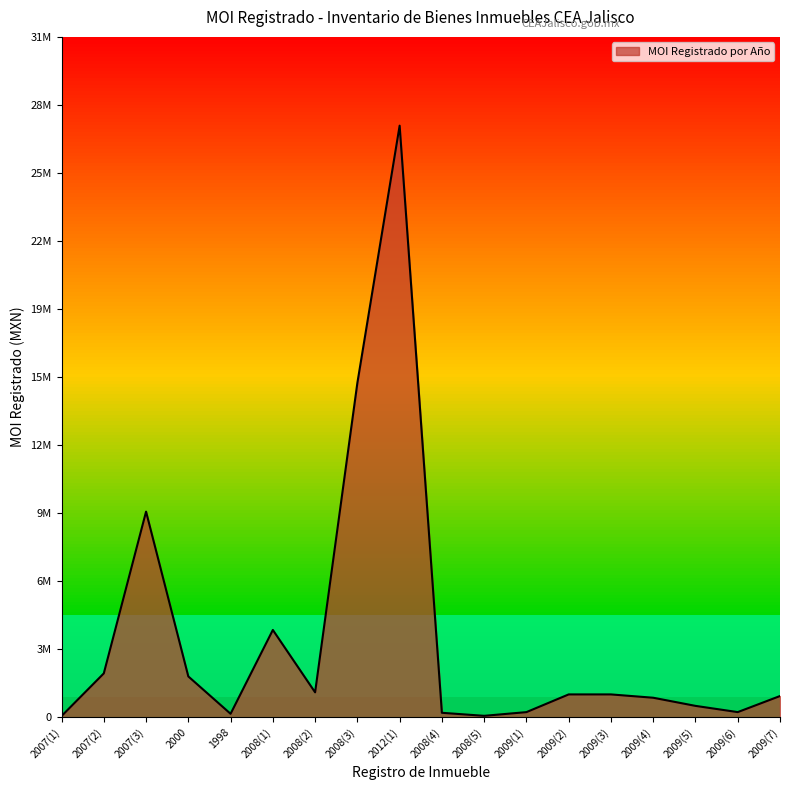

Is this an area chart (filled region under the line)?

Yes